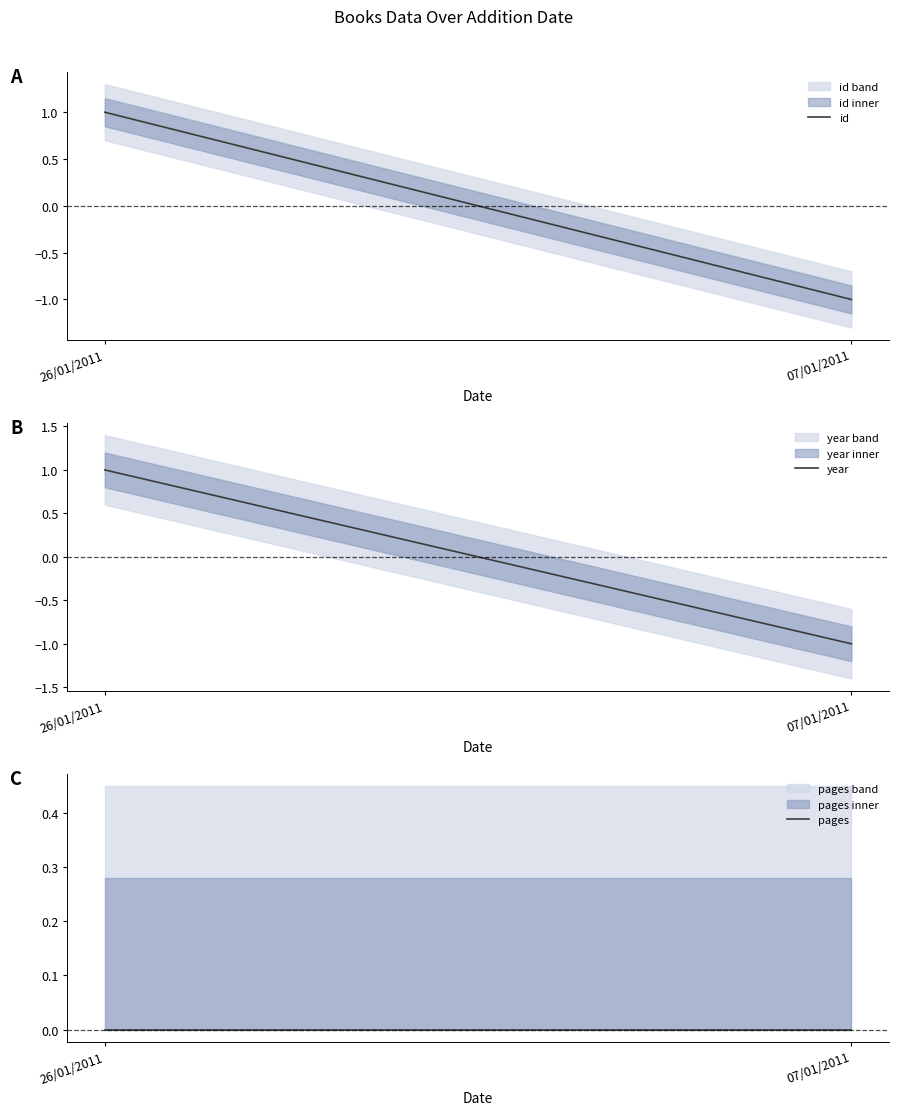

Reading left to right, transcribe all the data shown in this chart.

id: 26/01/2011=1	07/01/2011=-1
year: 26/01/2011=1	07/01/2011=-1
pages: 26/01/2011=0	07/01/2011=0